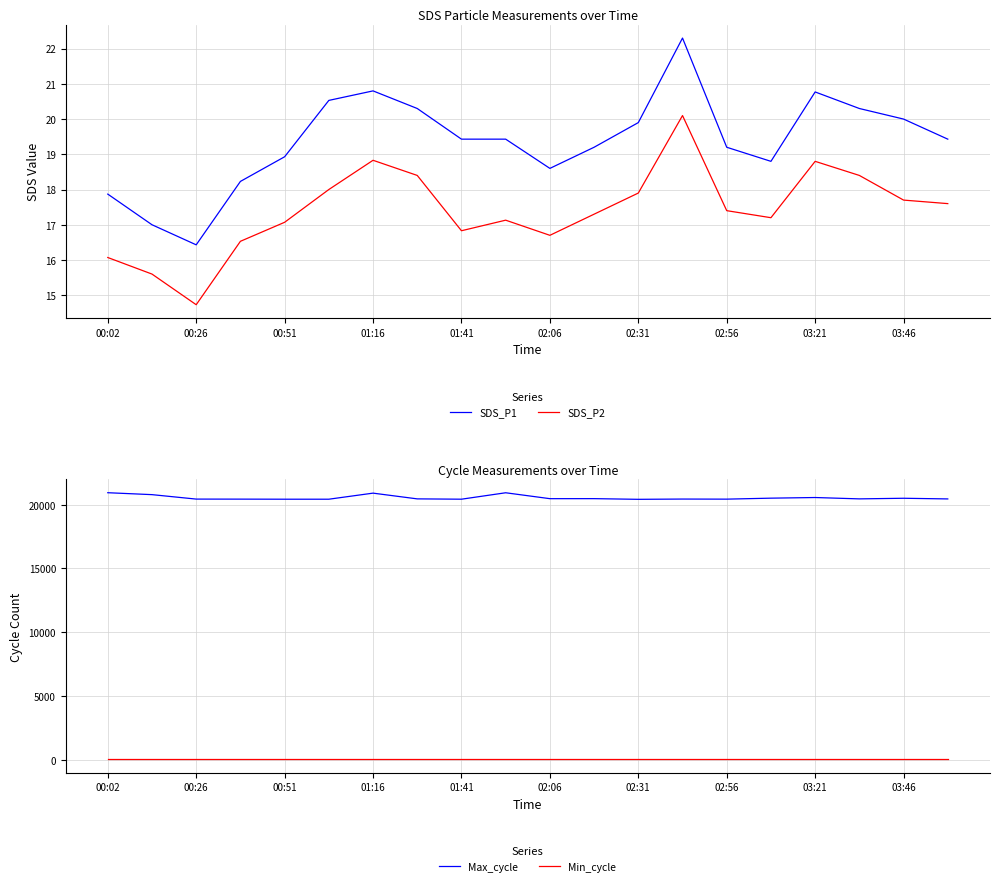

True or false: SDS_P1 and Min_cycle cross at least once.

False